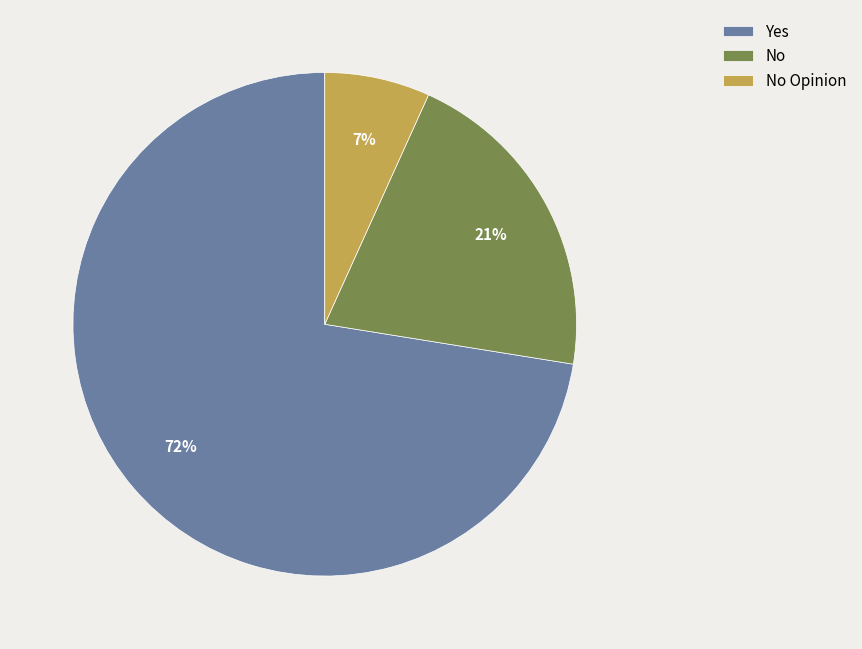

To the nearest percent, what percentage of the pie is No?

21%